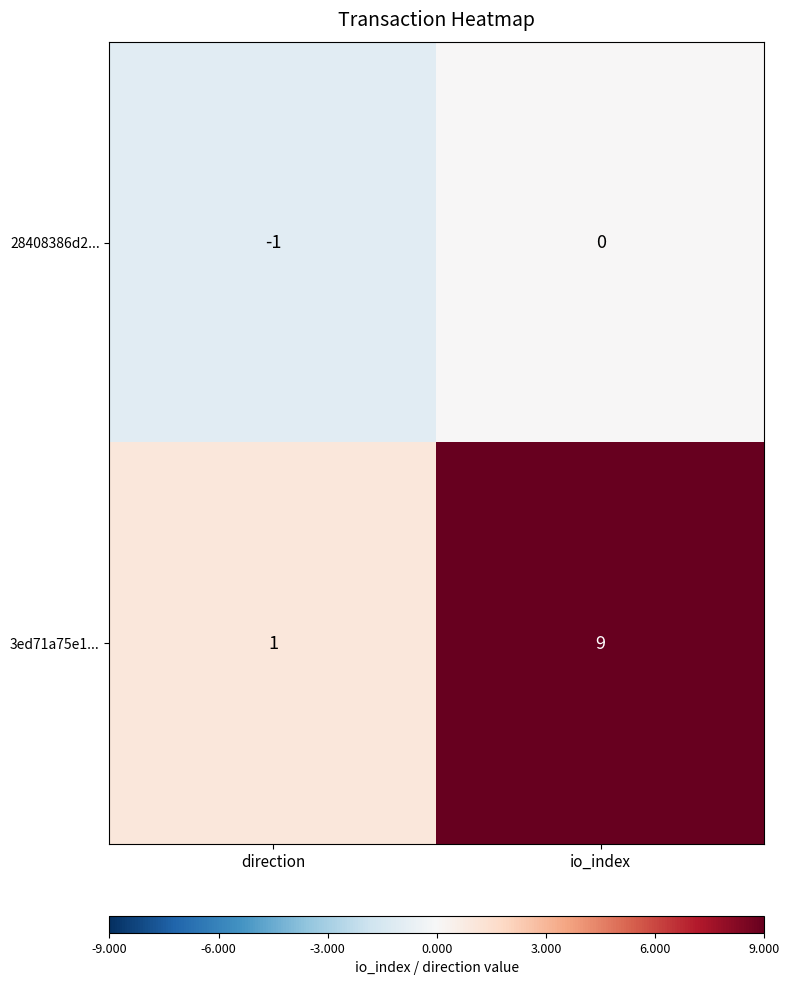

Reading right to left, transcribe all the data shown in this chart.

28408386d2...: 0	-1
3ed71a75e1...: 9	1